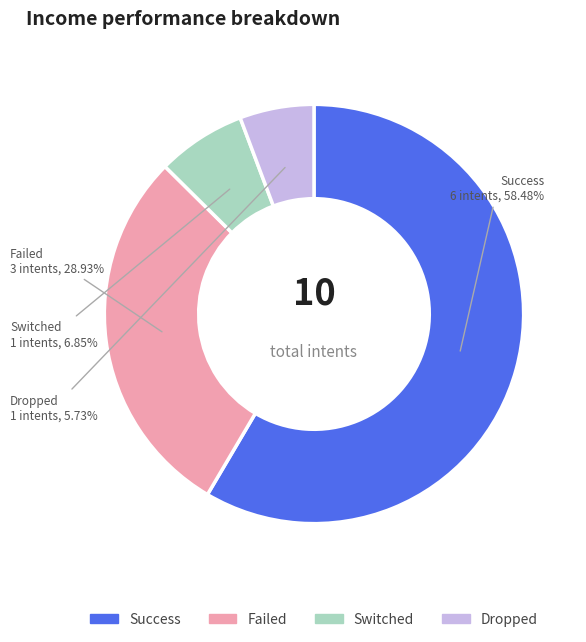

Between Dropped and Failed, which is larger?

Failed